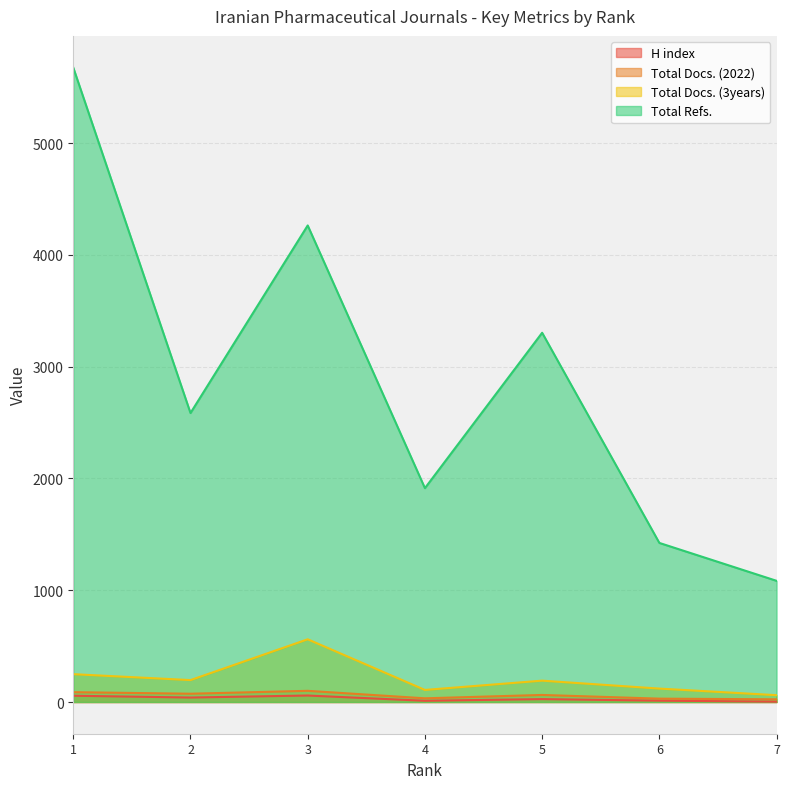

Reading right to left, transcribe all the data shown in this chart.

H index: 3	12	26	11	58	40	56
Total Docs. (2022): 24	30	63	33	100	74	88
Total Docs. (3years): 61	120	191	108	561	196	249
Total Refs.: 1084	1423	3303	1913	4263	2585	5675